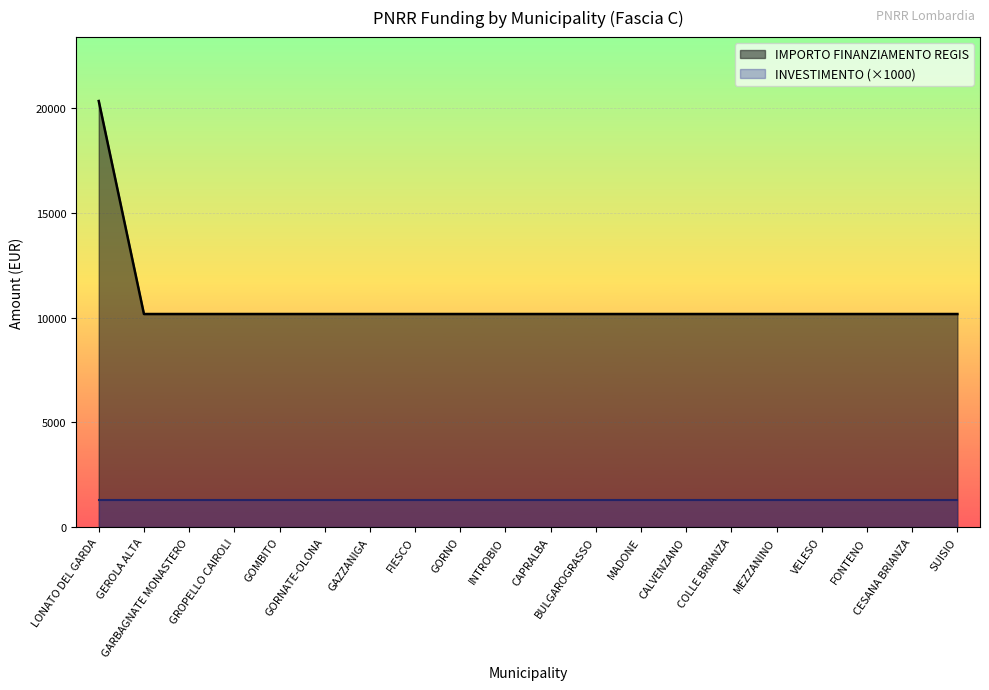

The value at GROPELLO CAIROLI is 10172. True or false?

True